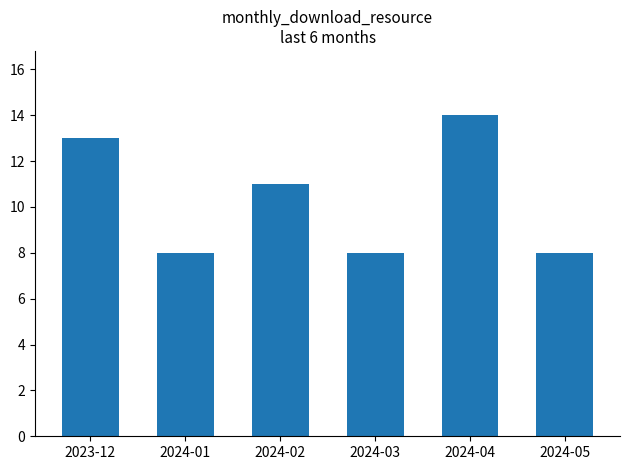

Does the chart contain stacked bars?

No